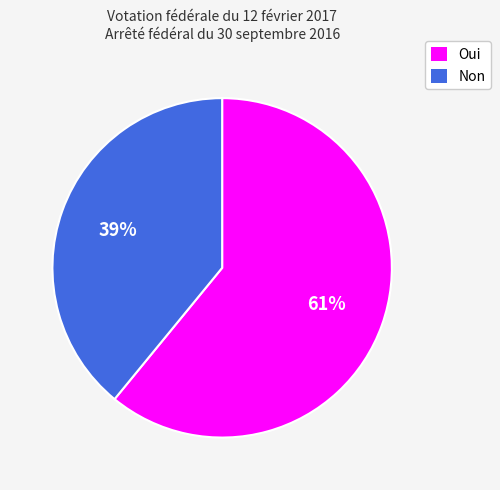

What is the smallest slice in the pie chart?

Non